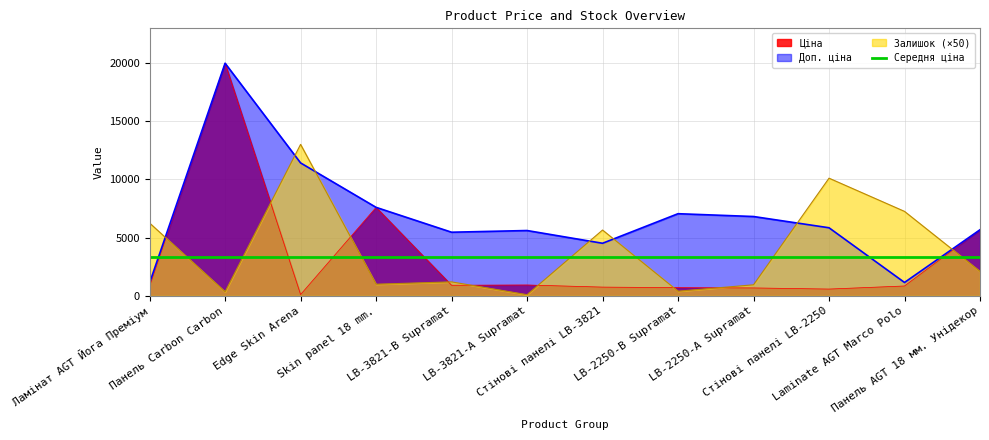

At which label is Доп. ціна closest to 10536?

Edge Skin Arena